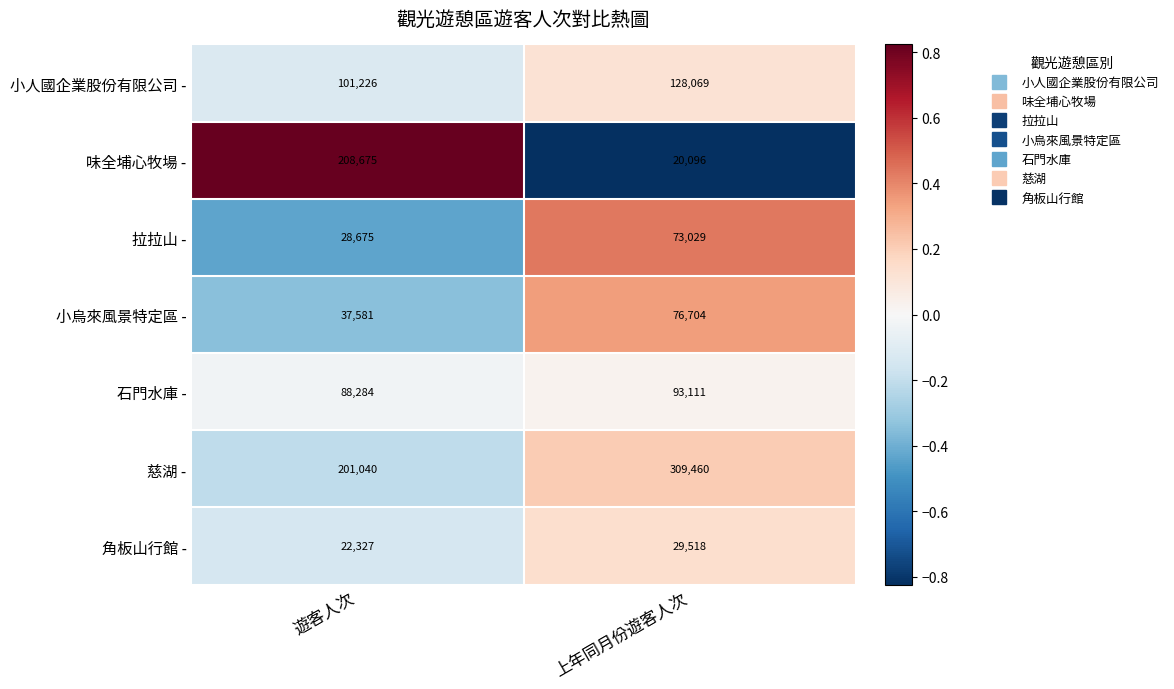

At which category is the sum across all series the highest?

上年同月份遊客人次